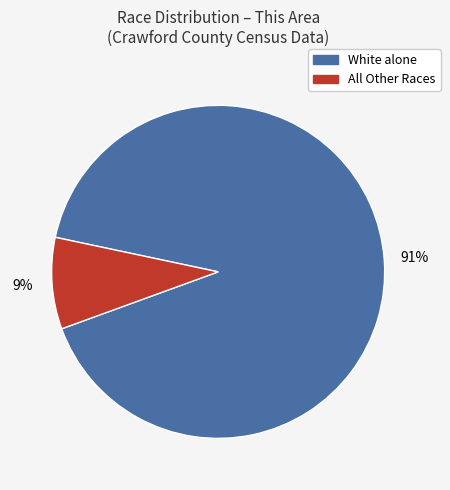

How many segments does this pie chart have?

2